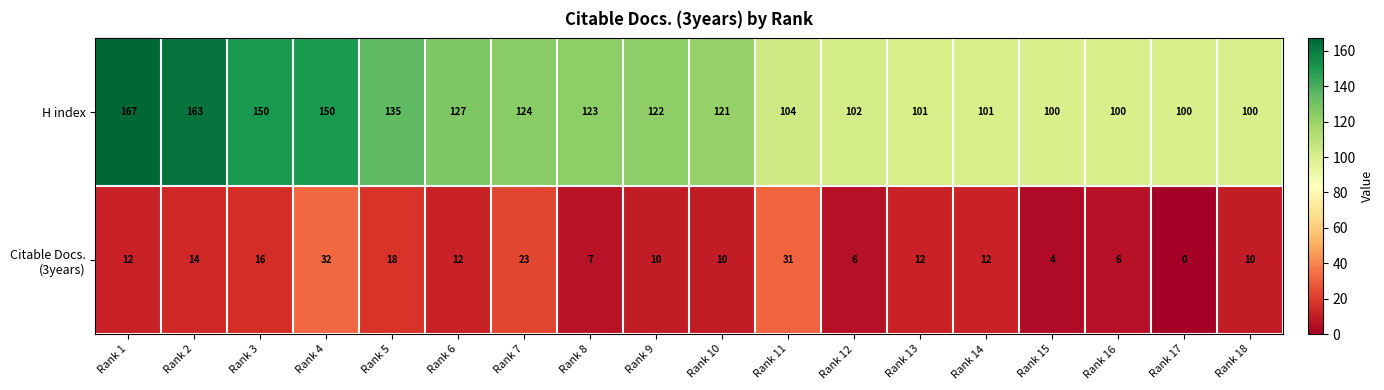

What is the lowest value of the H index series?

100